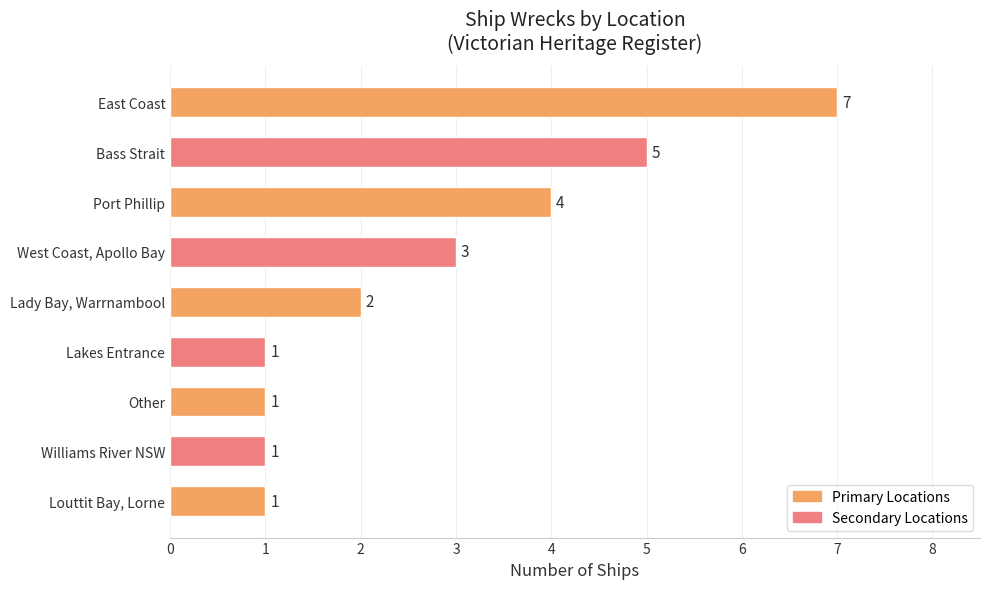

Are the bars grouped side by side (vs. stacked)?

No